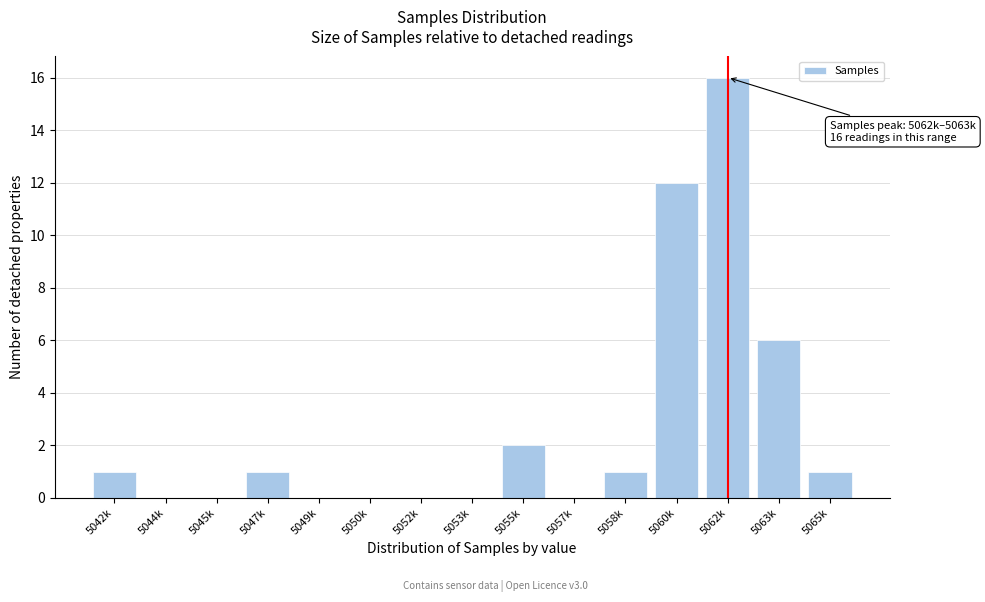

Reading left to right, extract all data points from this chart.

5042k=1	5044k=0	5045k=0	5047k=1	5049k=0	5050k=0	5052k=0	5053k=0	5055k=2	5057k=0	5058k=1	5060k=12	5062k=16	5063k=6	5065k=1